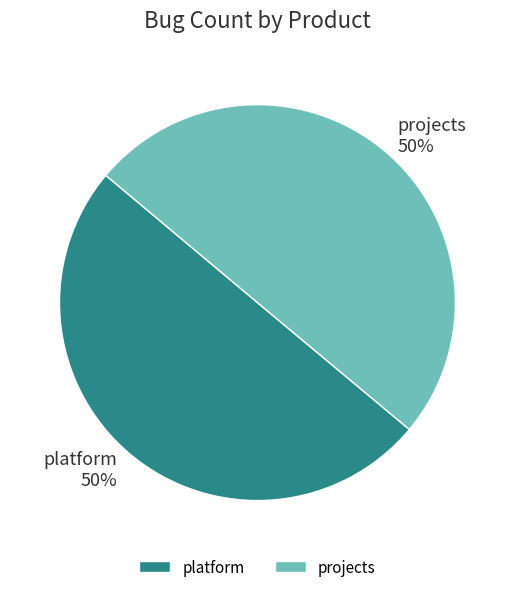

Do platform and projects together represent more than half of the pie?

Yes